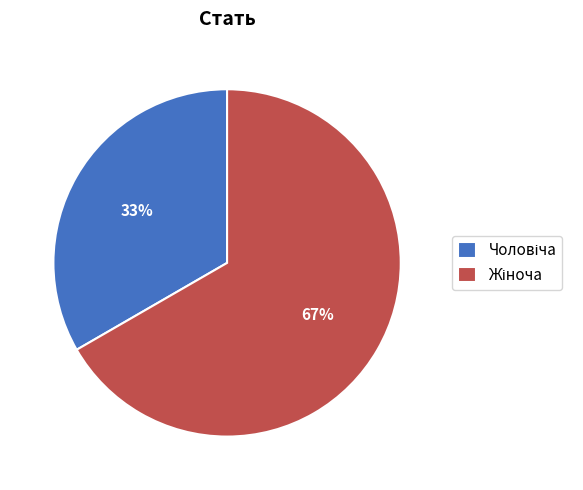

To the nearest percent, what is the average slice percentage?

50%